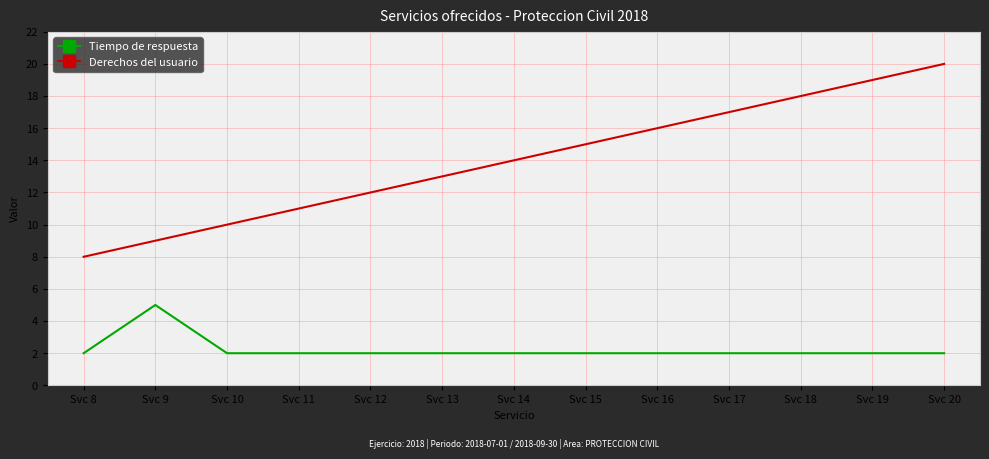

Rank the categories by Derechos del usuario value from highest to lowest.

Svc 20, Svc 19, Svc 18, Svc 17, Svc 16, Svc 15, Svc 14, Svc 13, Svc 12, Svc 11, Svc 10, Svc 9, Svc 8